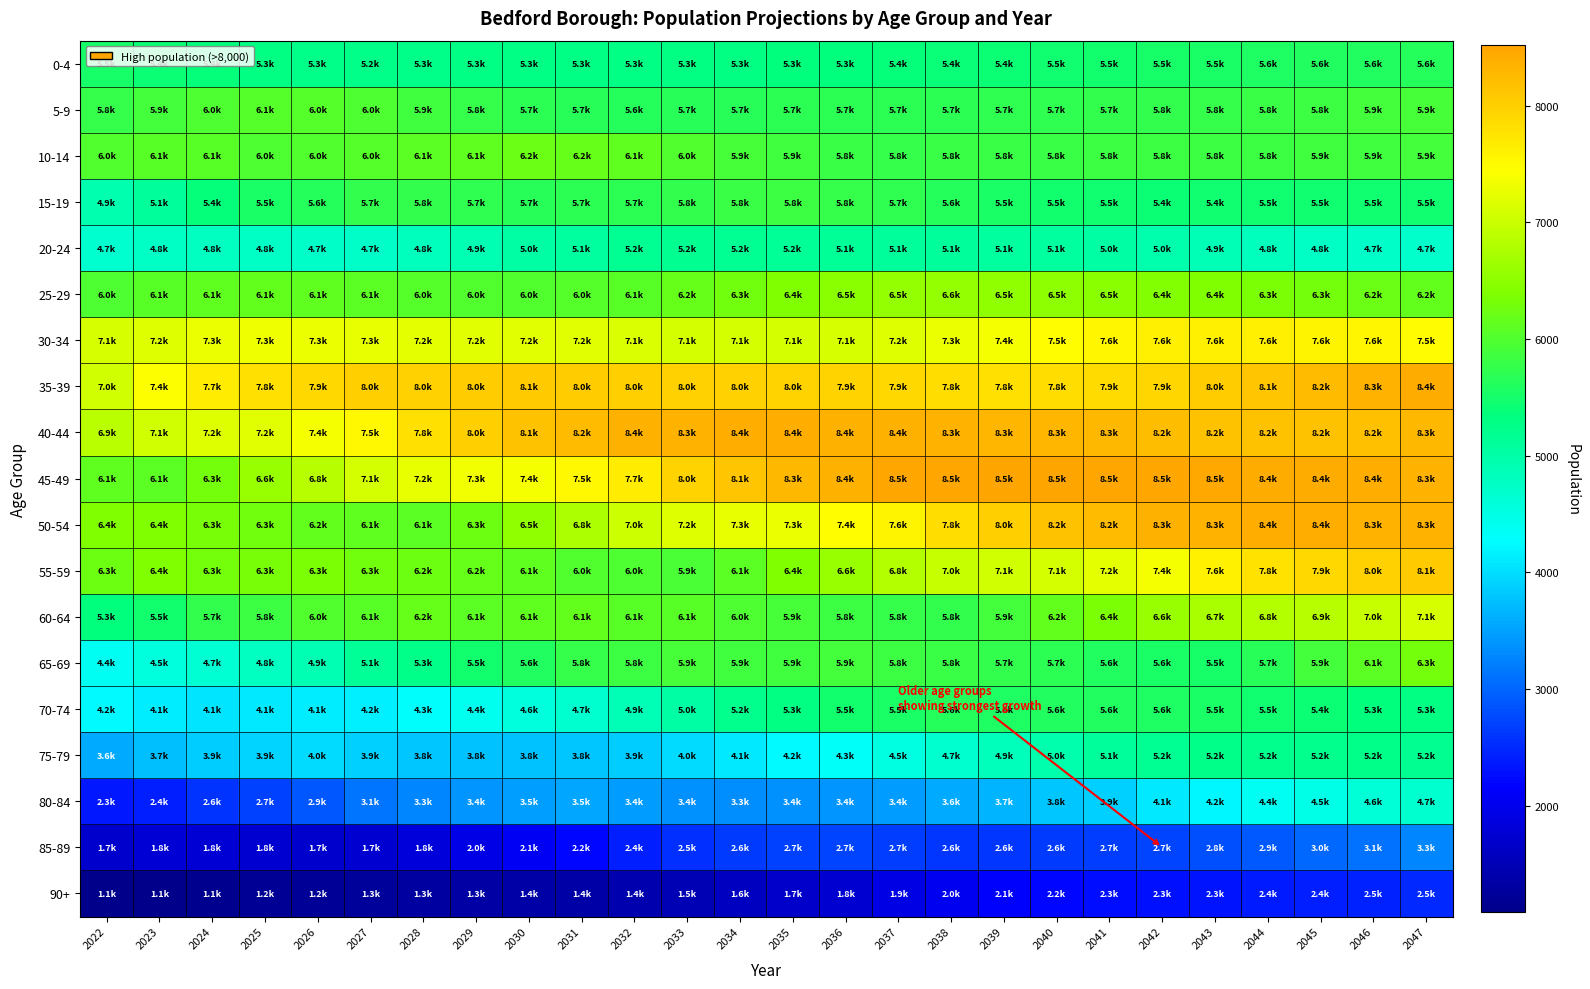

At 2028, list the series in order from largest to smallest.

35-39, 40-44, 45-49, 30-34, 55-59, 60-64, 10-14, 50-54, 25-29, 5-9, 15-19, 65-69, 0-4, 20-24, 70-74, 75-79, 80-84, 85-89, 90+